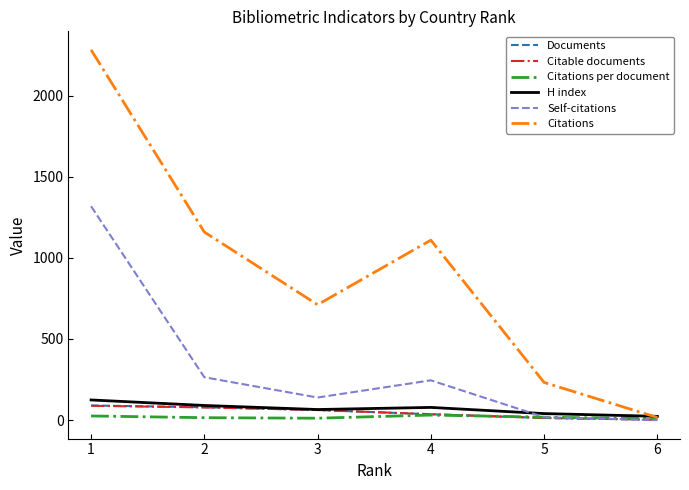

Which series has the widest spread of values?

Citations